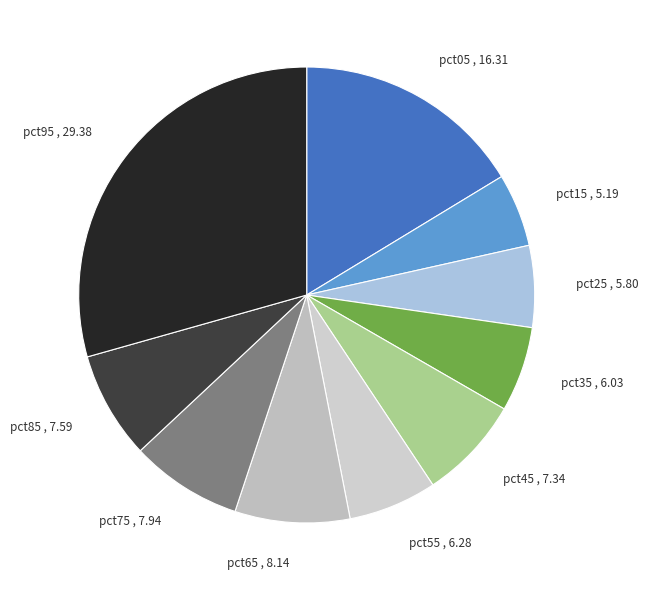

True or false: pct85 accounts for 8% of the total.

True